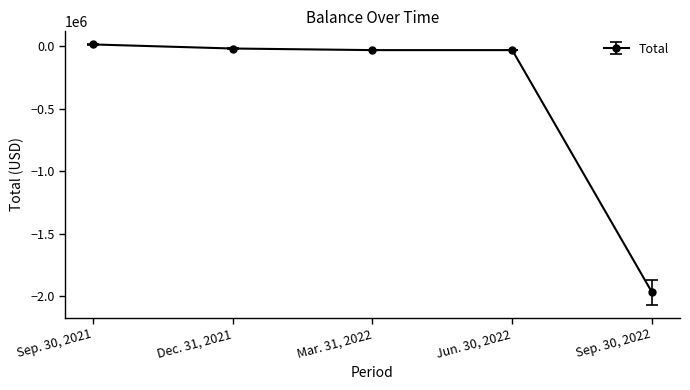

What is the difference between the values at Mar. 31, 2022 and Sep. 30, 2021?

45442